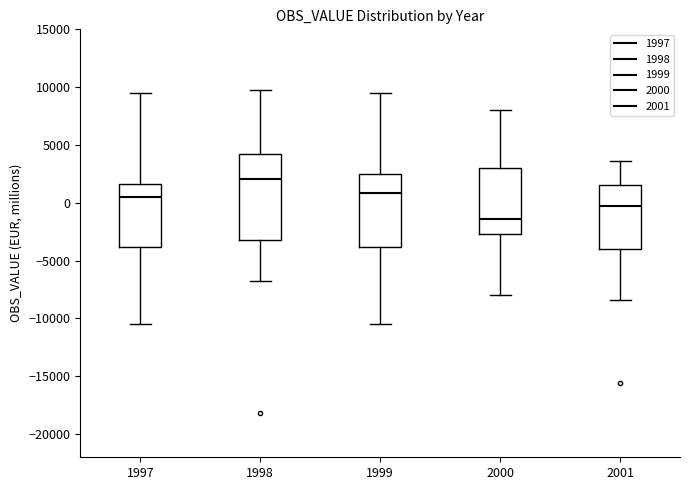

Which box has the lowest median line?

2000